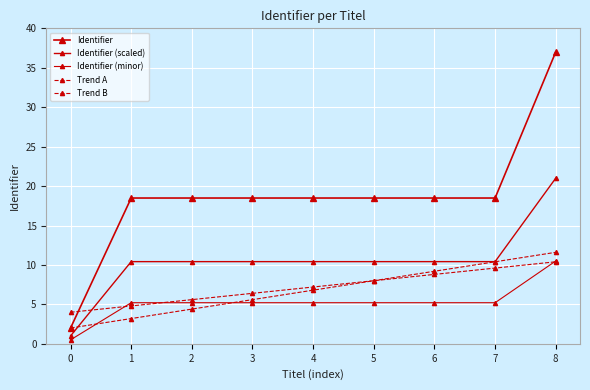

How many lines are shown in the chart?

5